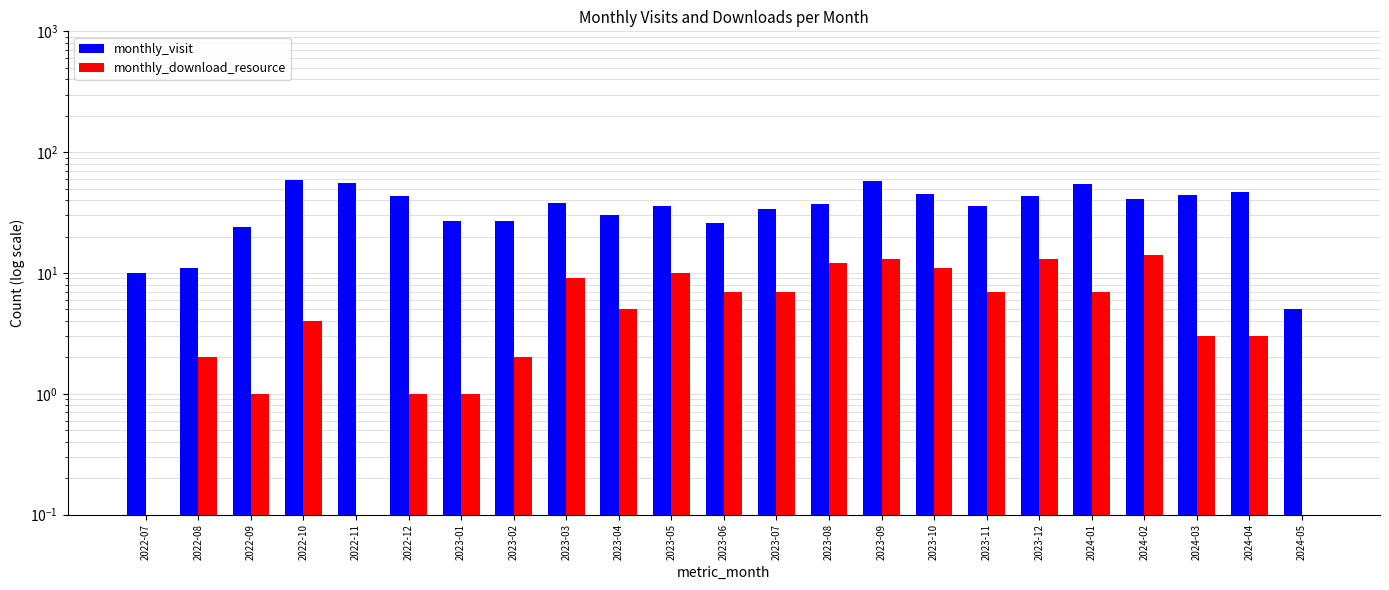

Which series changed the most between 2022-07 and 2024-03?

monthly_visit